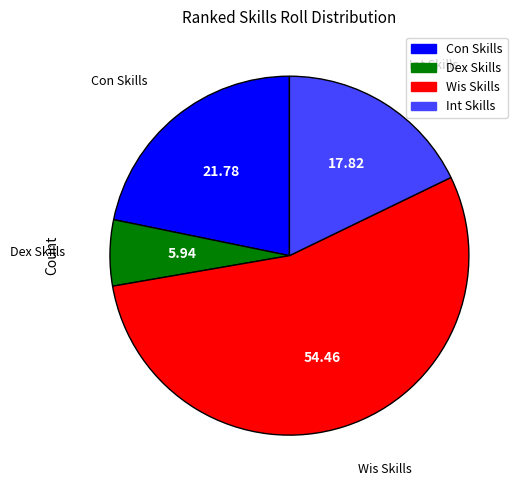

Is there a majority slice in this chart?

Yes